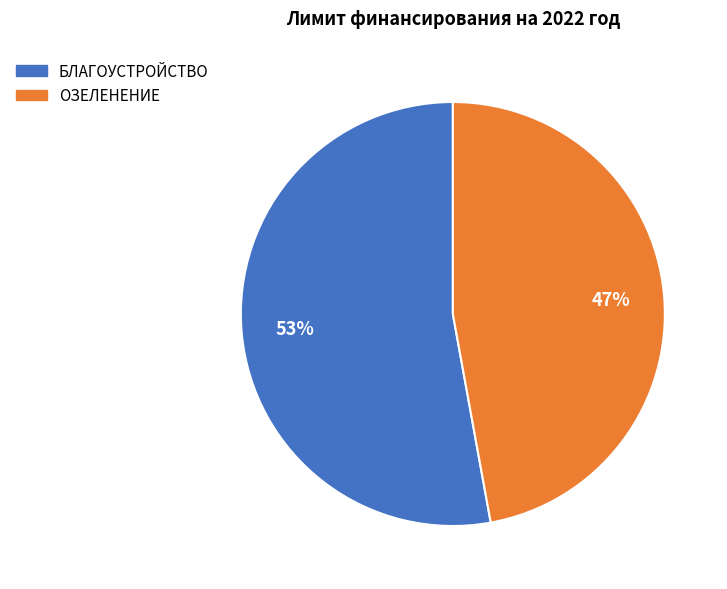

To the nearest percent, what is the combined percentage of ОЗЕЛЕНЕНИЕ and БЛАГОУСТРОЙСТВО?

100%